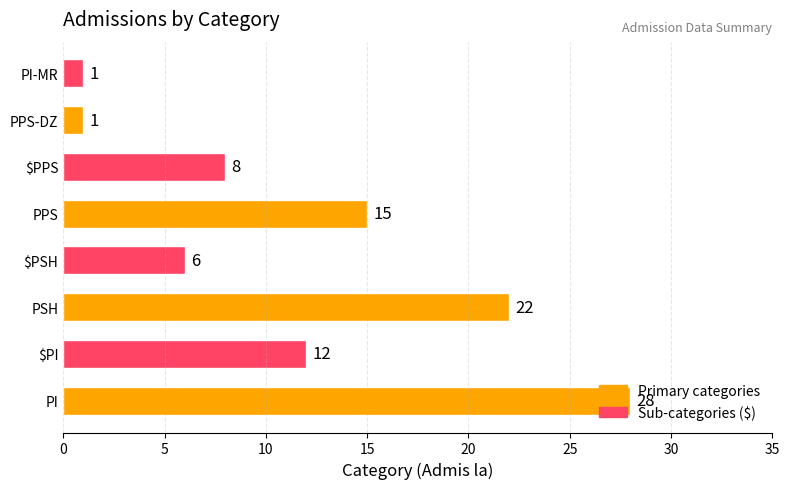

Does the chart contain any negative values?

No